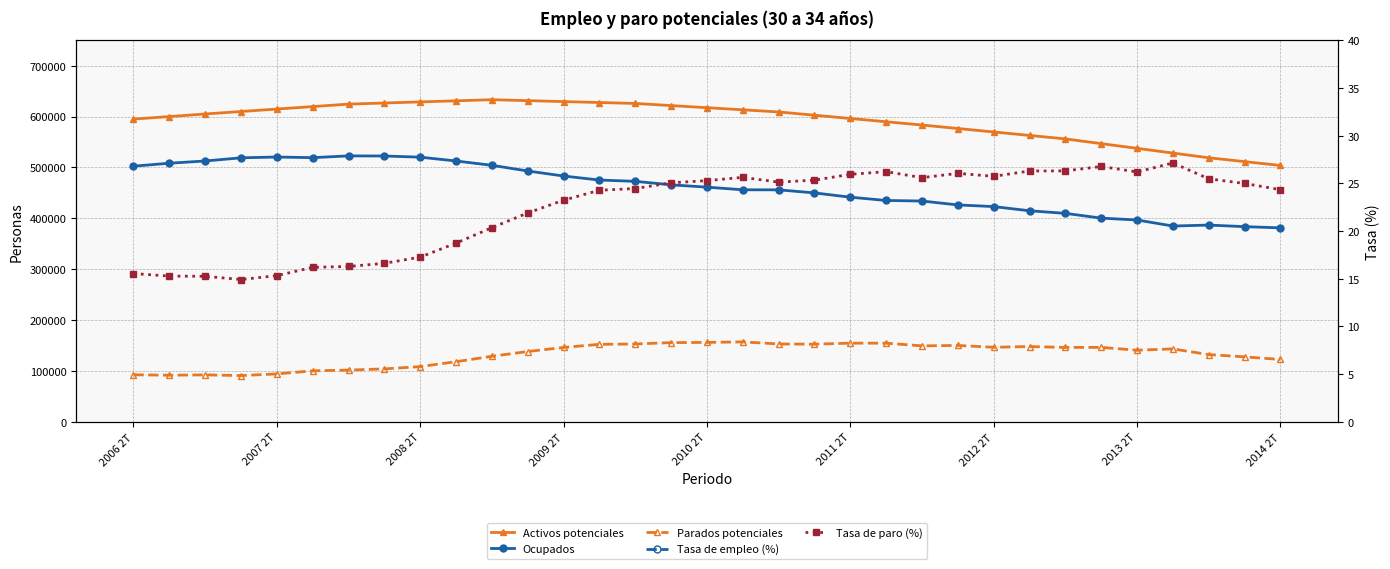

True or false: Parados potenciales and Tasa de empleo (%) intersect in this chart.

False